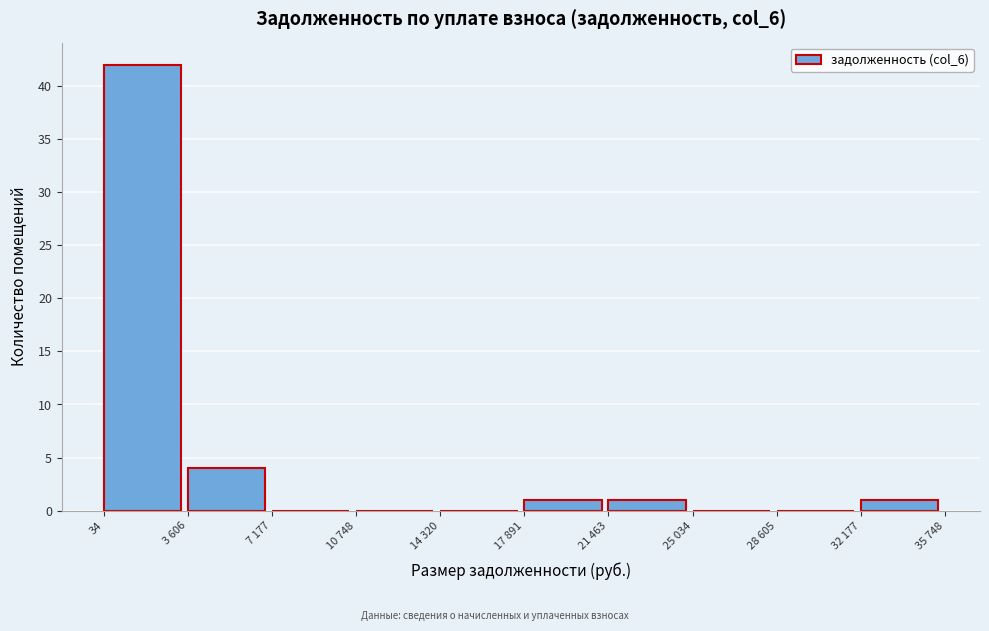

Reading left to right, list all the values displayed in this chart.

34=42	3 606=4	7 177=0	10 748=0	14 320=0	17 891=1	21 463=1	25 034=0	28 605=0	32 177=1